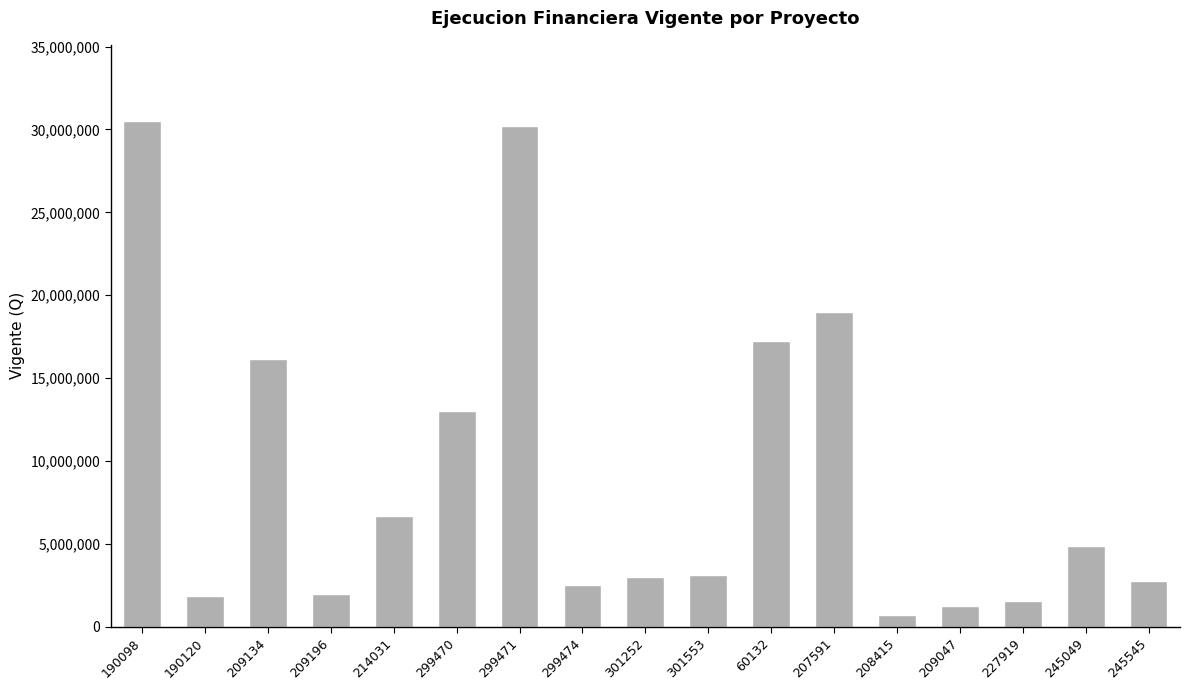

What is the sum of all values?

156293022